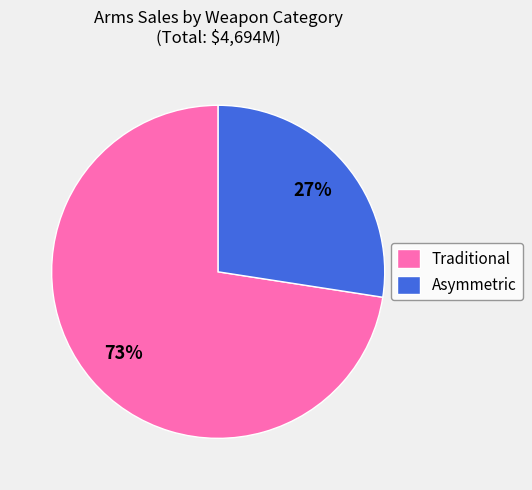

Rank the categories by value from highest to lowest.

Traditional, Asymmetric